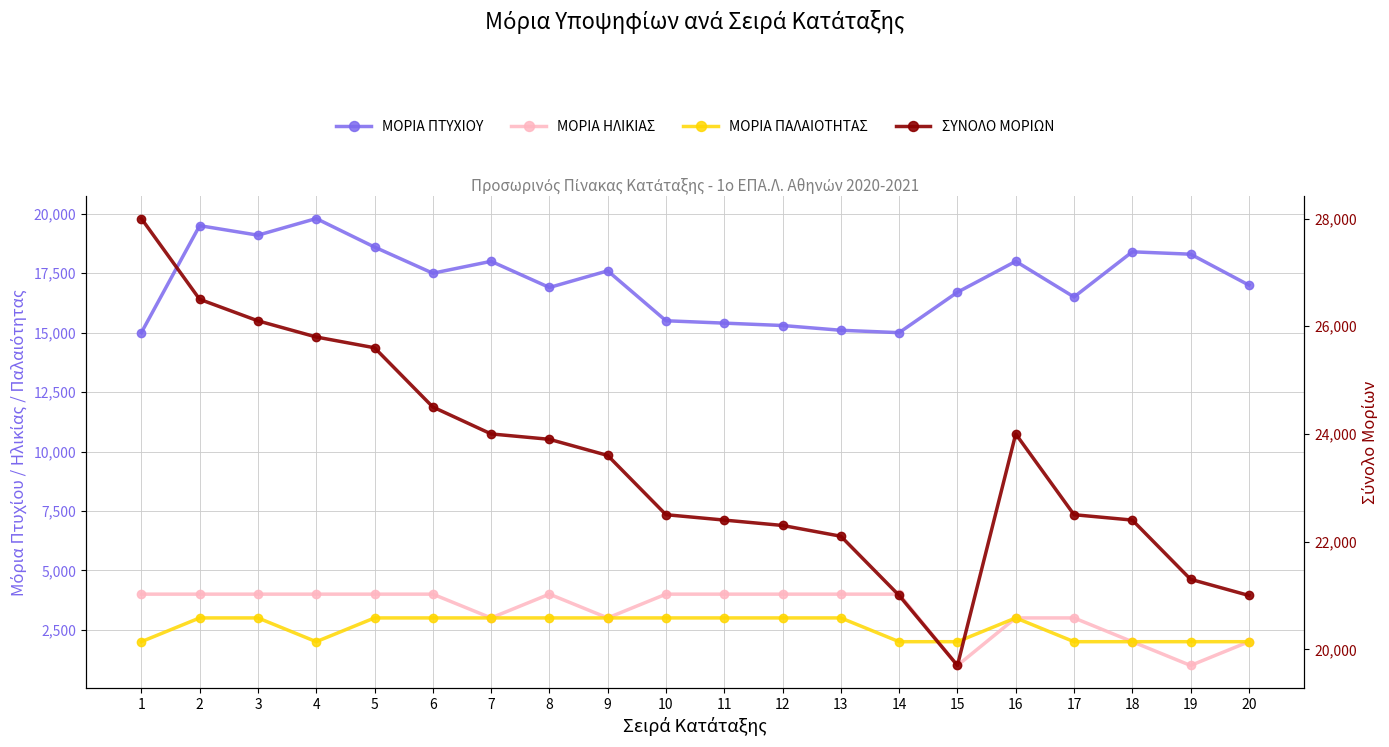

True or false: ΣΥΝΟΛΟ ΜΟΡΙΩΝ and ΜΟΡΙΑ ΠΑΛΑΙΟΤΗΤΑΣ intersect in this chart.

False